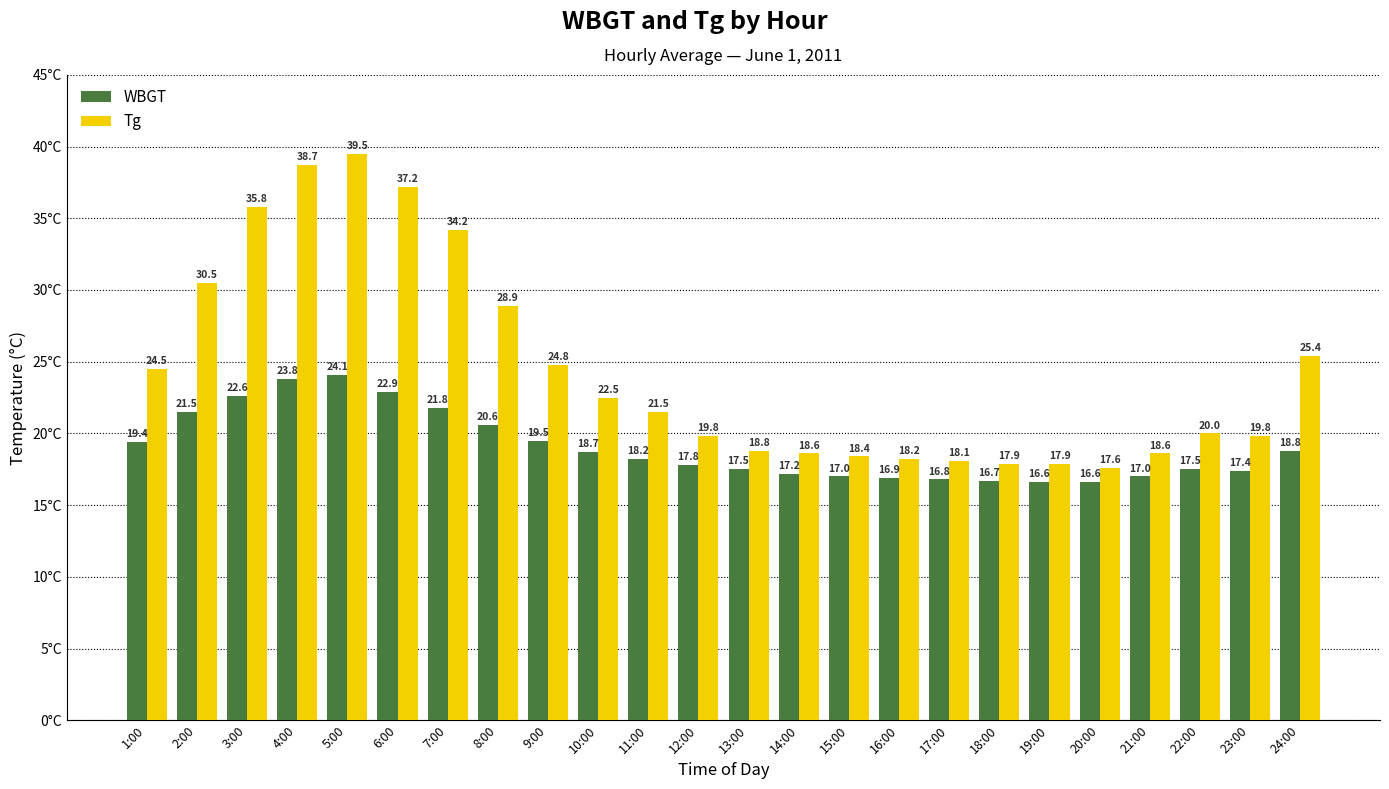

How many bars are there in total?

48